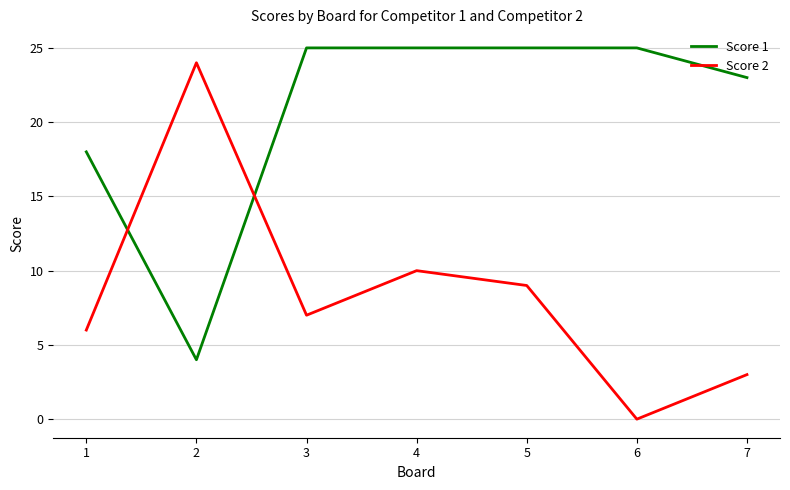

The value of Score 2 at 1 is 6. True or false?

True